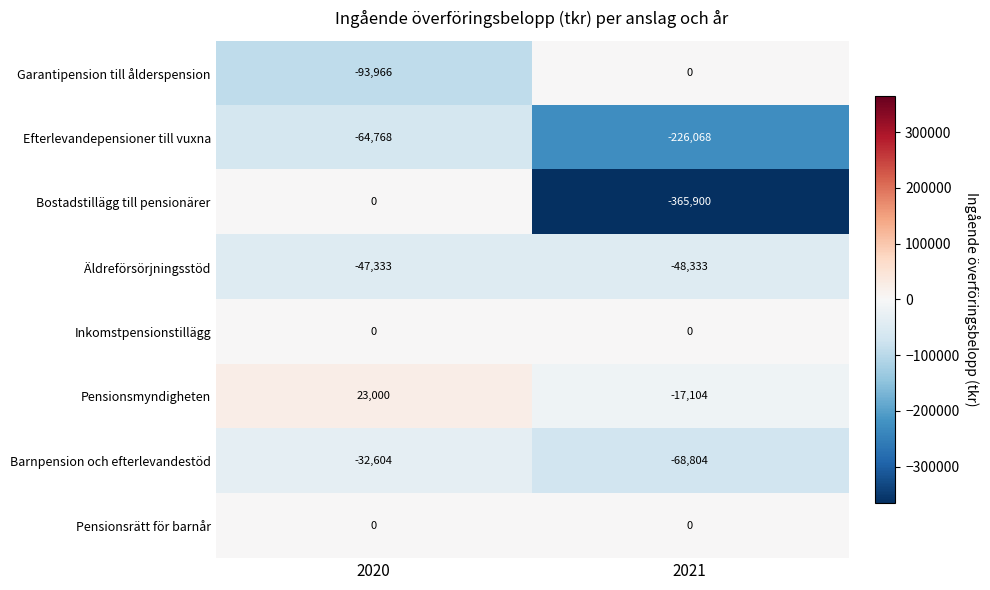

What is the sum of all Garantipension till ålderspension values?

-93966